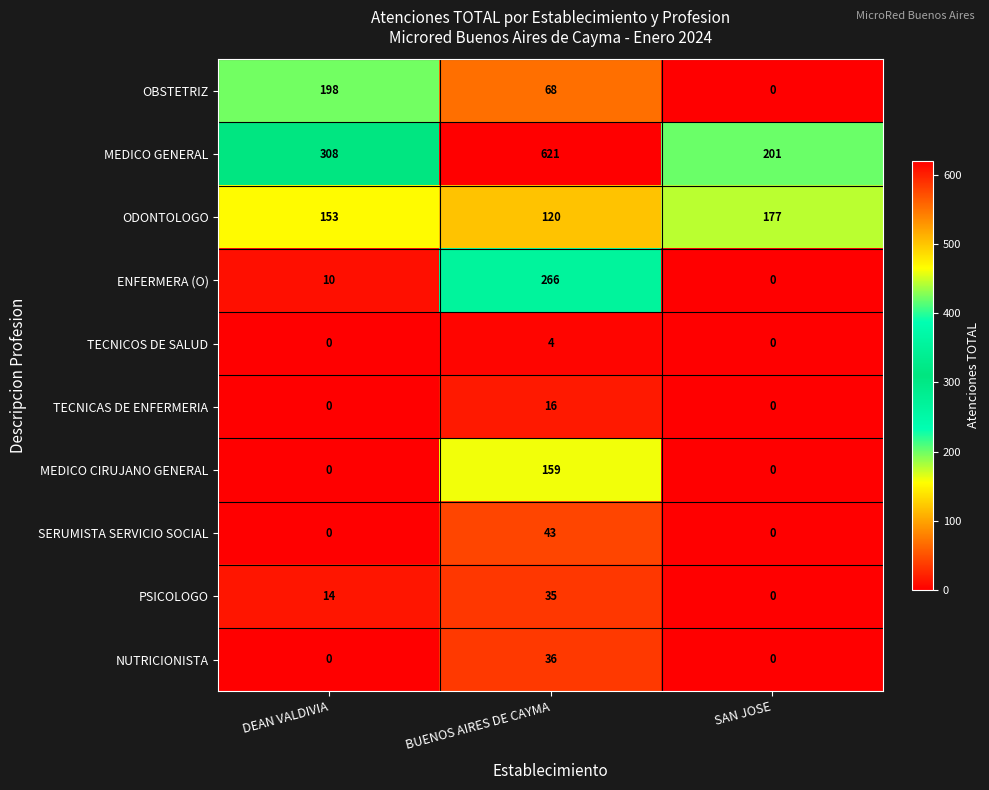

What is the maximum value for PSICOLOGO?

35